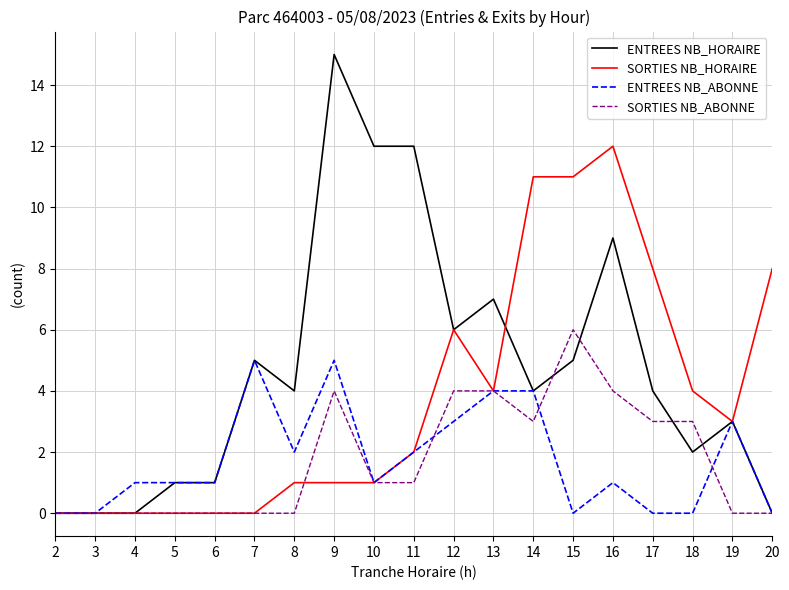

Reading left to right, what are all the values shown in this chart?

ENTREES NB_HORAIRE: 2=0	3=0	4=0	5=1	6=1	7=5	8=4	9=15	10=12	11=12	12=6	13=7	14=4	15=5	16=9	17=4	18=2	19=3	20=0
SORTIES NB_HORAIRE: 2=0	3=0	4=0	5=0	6=0	7=0	8=1	9=1	10=1	11=2	12=6	13=4	14=11	15=11	16=12	17=8	18=4	19=3	20=8
ENTREES NB_ABONNE: 2=0	3=0	4=1	5=1	6=1	7=5	8=2	9=5	10=1	11=2	12=3	13=4	14=4	15=0	16=1	17=0	18=0	19=3	20=0
SORTIES NB_ABONNE: 2=0	3=0	4=0	5=0	6=0	7=0	8=0	9=4	10=1	11=1	12=4	13=4	14=3	15=6	16=4	17=3	18=3	19=0	20=0